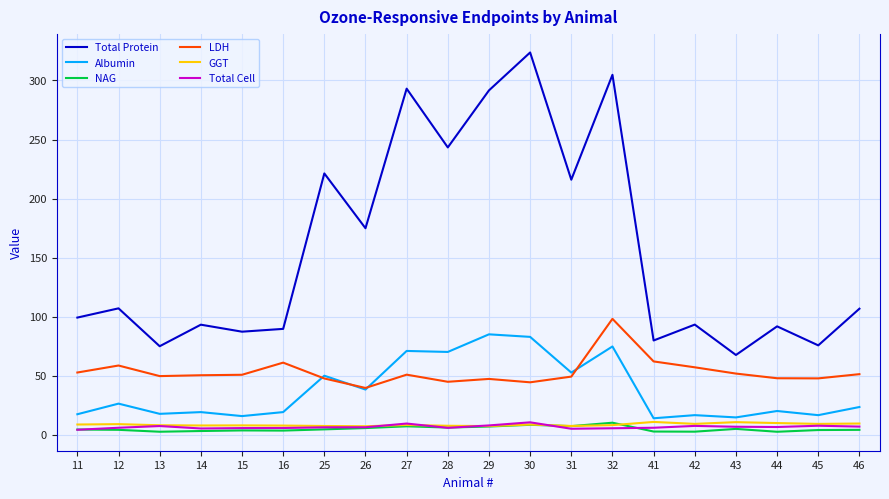

The value of NAG at 26 is 5.7. True or false?

True